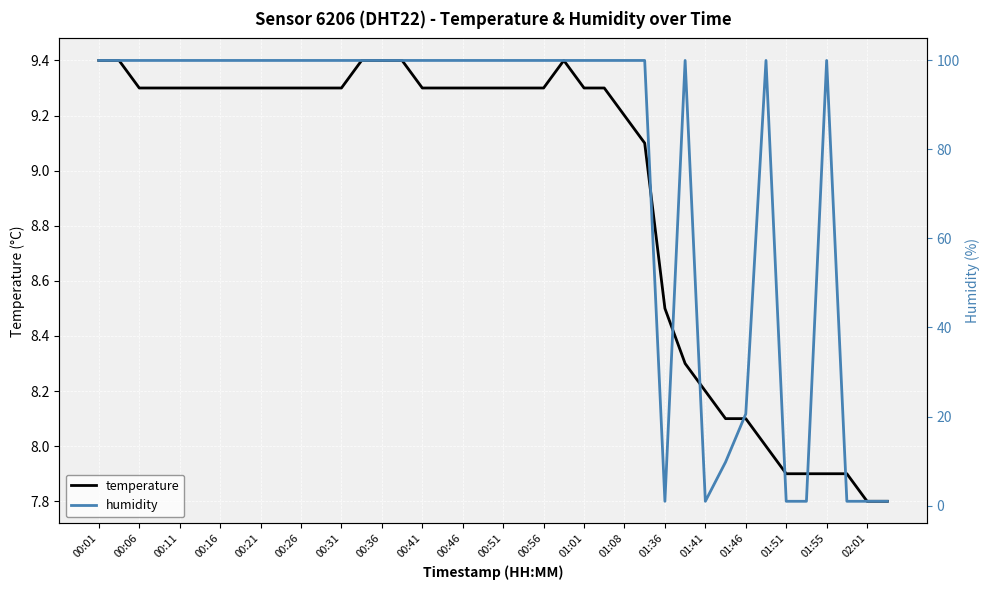

What is the lowest value of the temperature series?

7.8